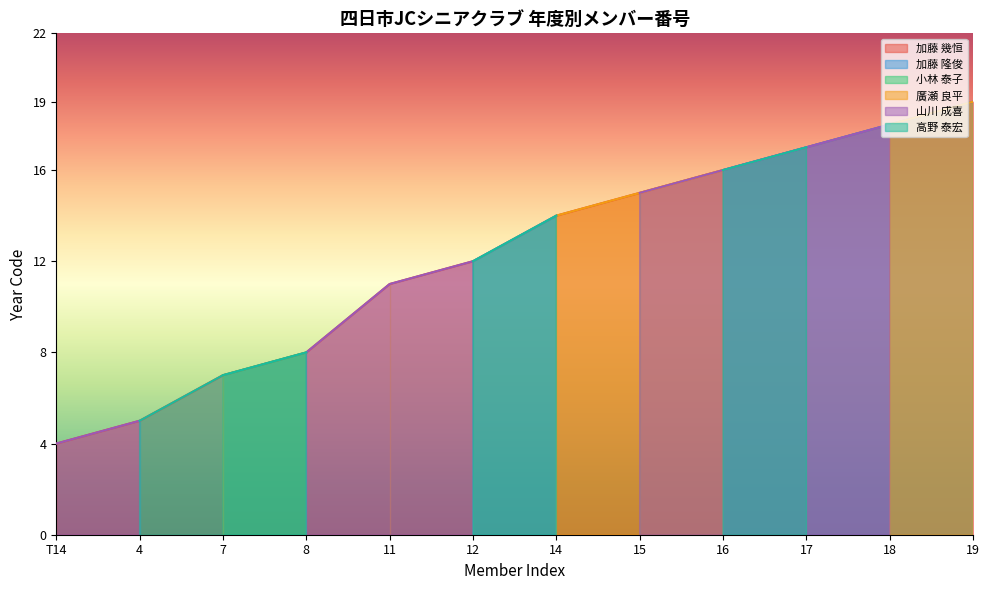

What is the sum of all 加藤 幾恒 values?

146